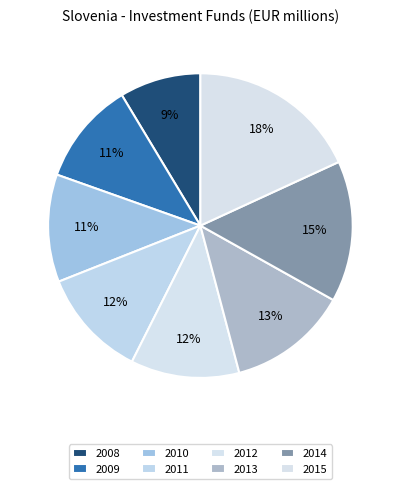

Is it true that 2014 is 6% of the pie?

False